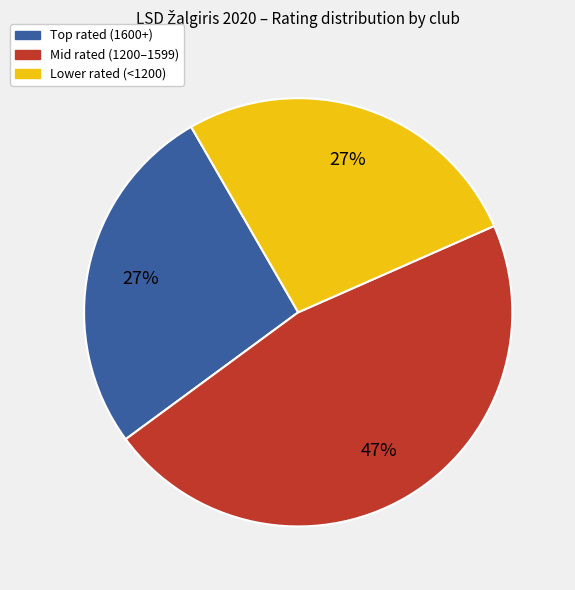

Is there any slice that represents more than half of the pie?

No